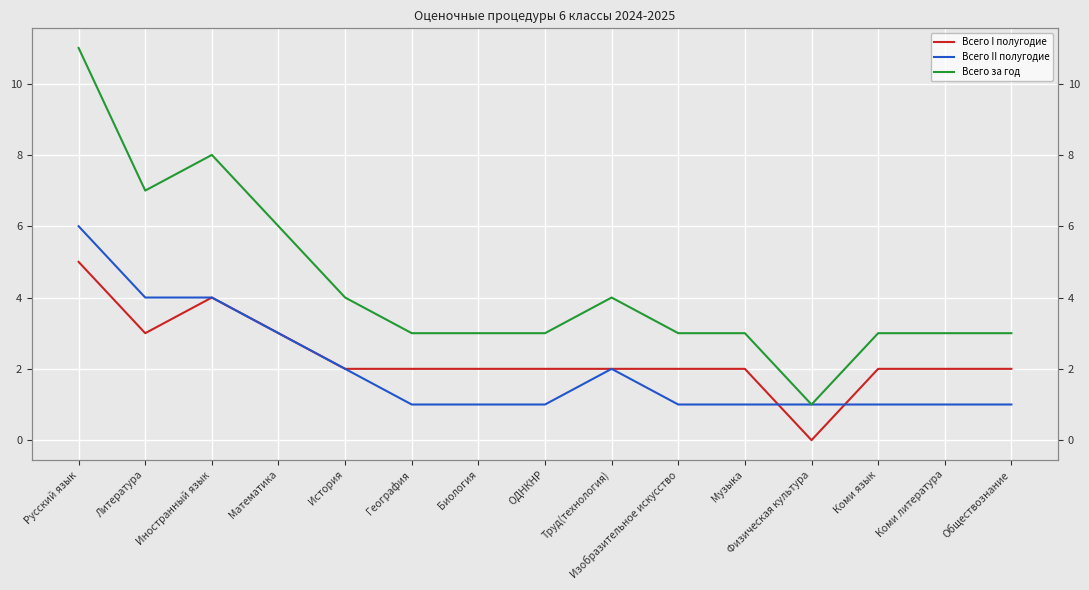

True or false: Всего I полугодие has a value of 1 at Обществознание.

False